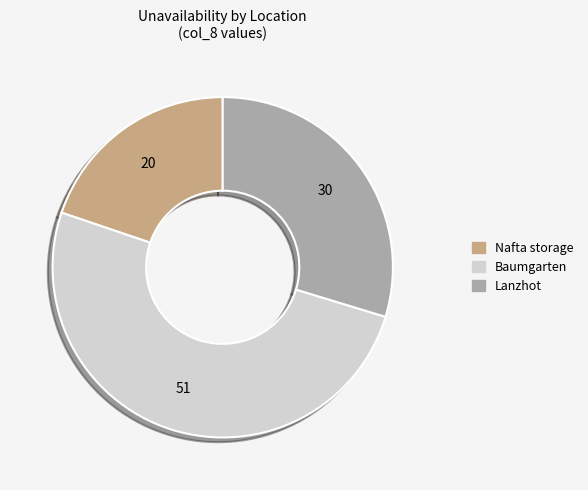

How many segments does this pie chart have?

3